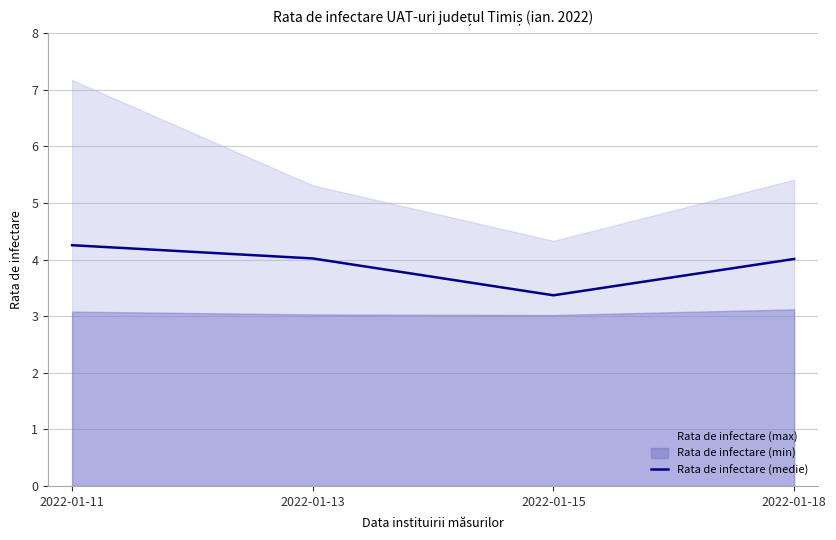

Where does the data first go above 4?

2022-01-11